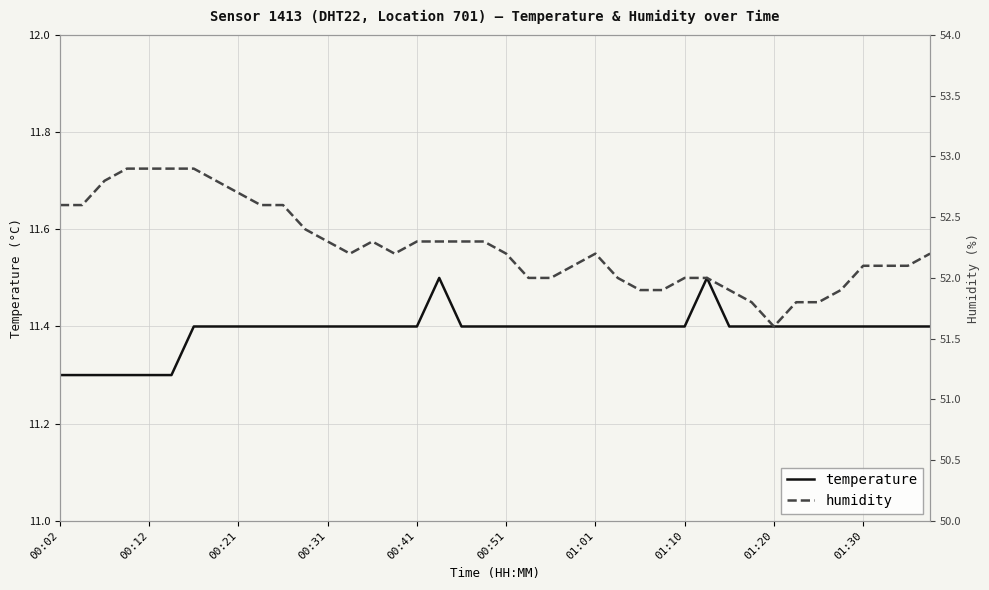

How many data points does each series have?

40